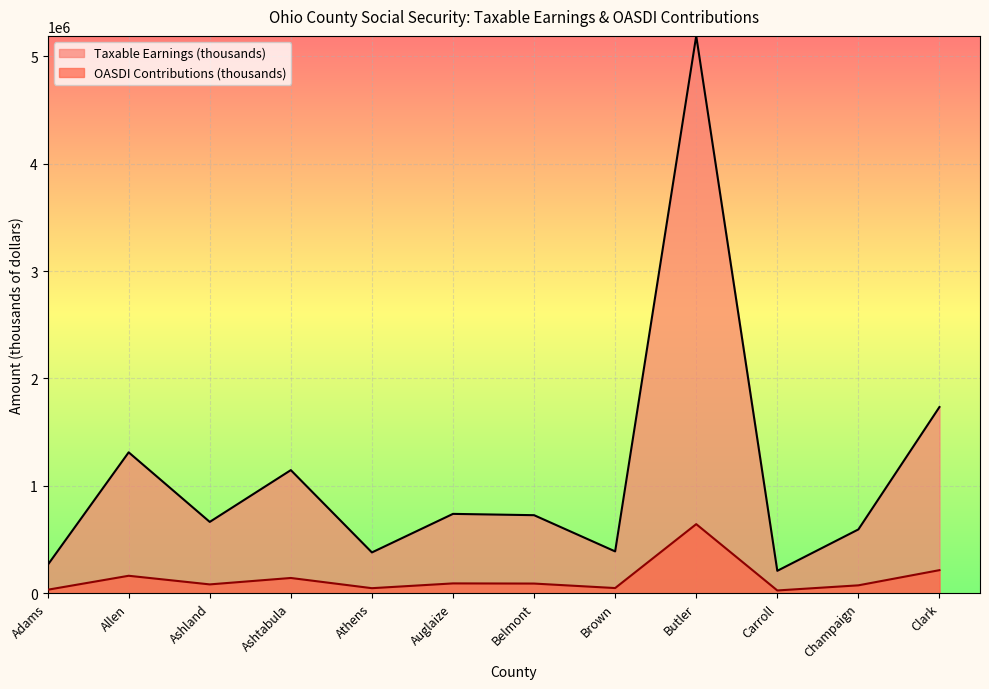

Is the value of Taxable Earnings (thousands) at Adams greater than the value of OASDI Contributions (thousands) at Carroll?

Yes